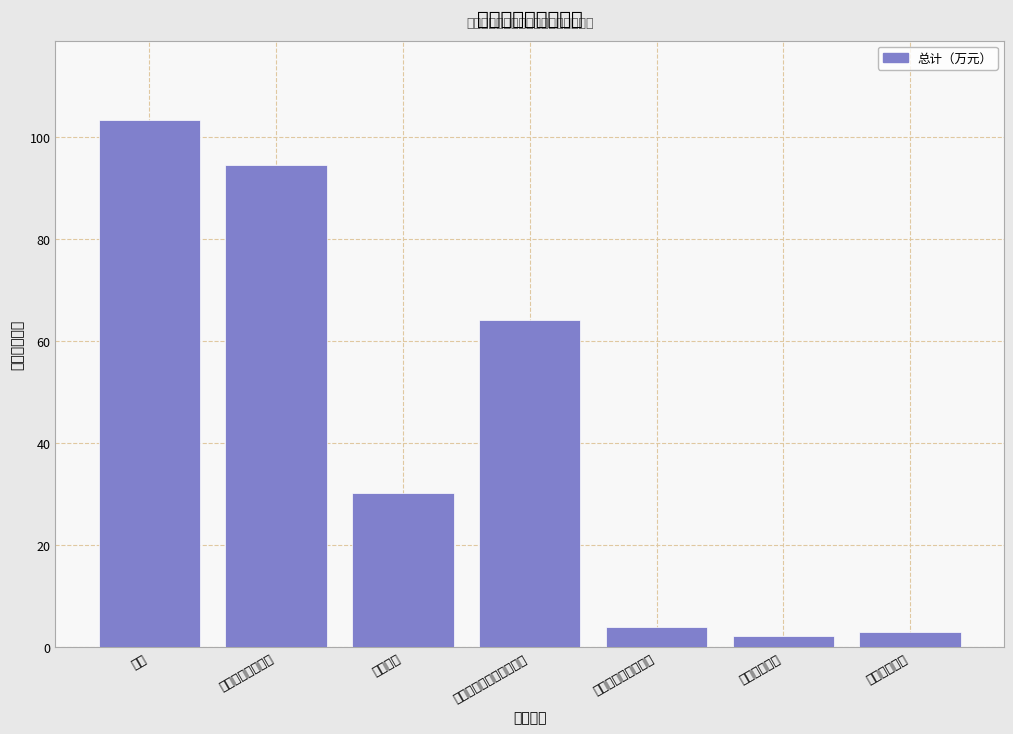

Reading left to right, list all the values displayed in this chart.

合计=103.4	一般公共服务支出=94.5	行政运行=30.3	专项业务及机关事务管理=64.2	社会保障和就业支出=3.8	卫生健康支出=2.1	住房保障支出=2.9